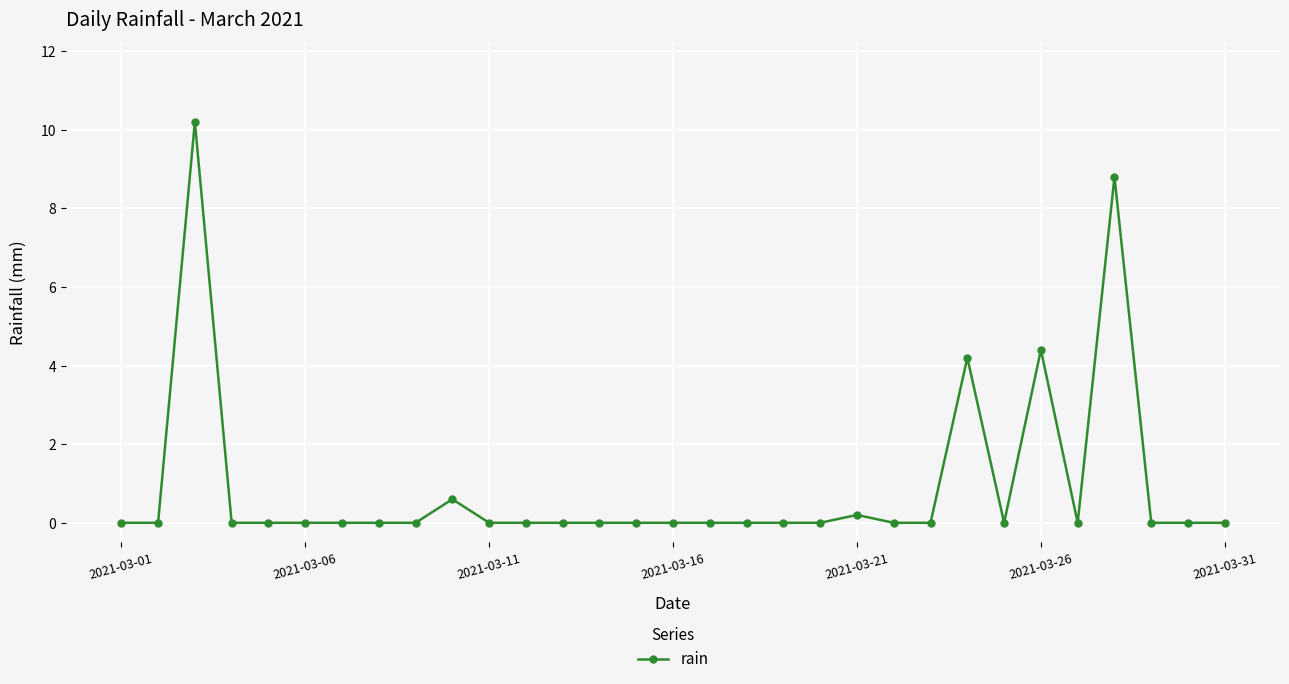

What is the difference between the maximum and minimum values?

10.2